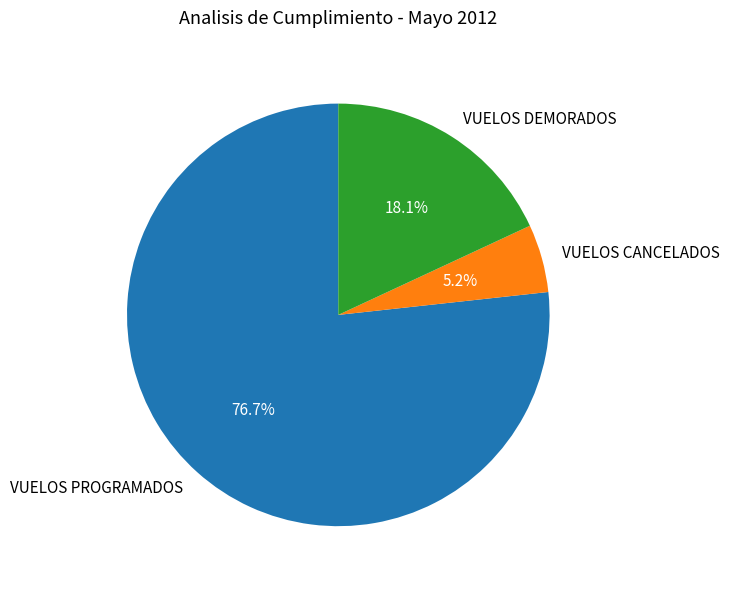

To the nearest percent, what is the difference between the VUELOS PROGRAMADOS and VUELOS DEMORADOS slice percentages?

59%